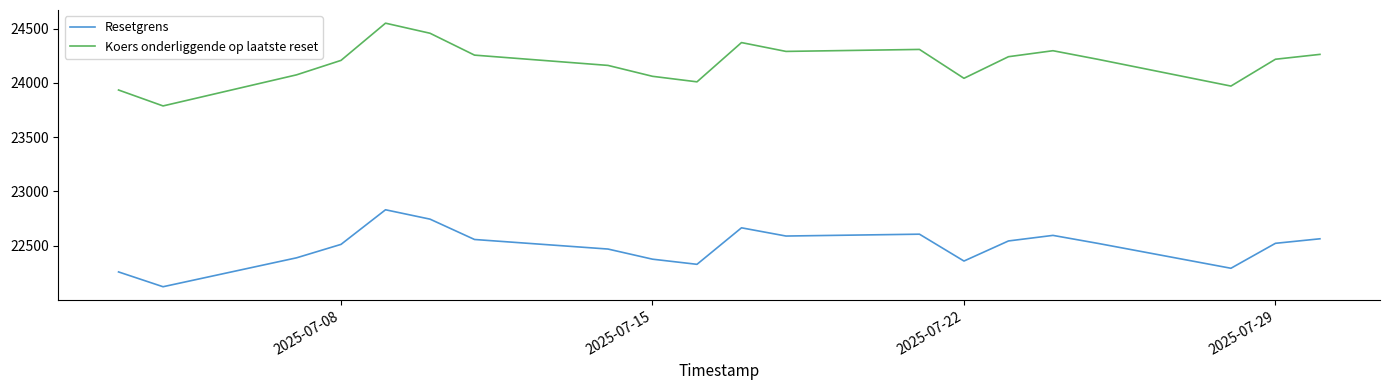

Which series has the largest range (max minus min)?

Koers onderliggende op laatste reset